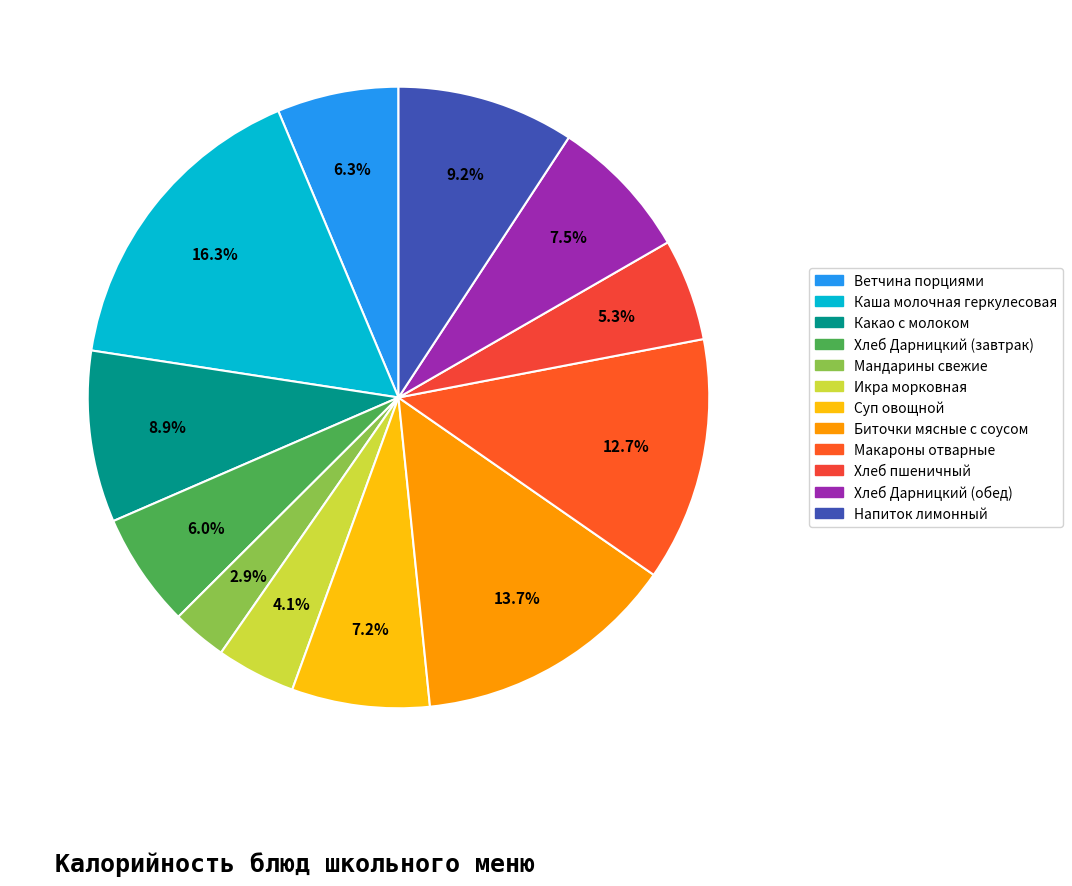

What is the ratio of the value at Хлеб Дарницкий (завтрак) to the value at Мандарины свежие?

2.1